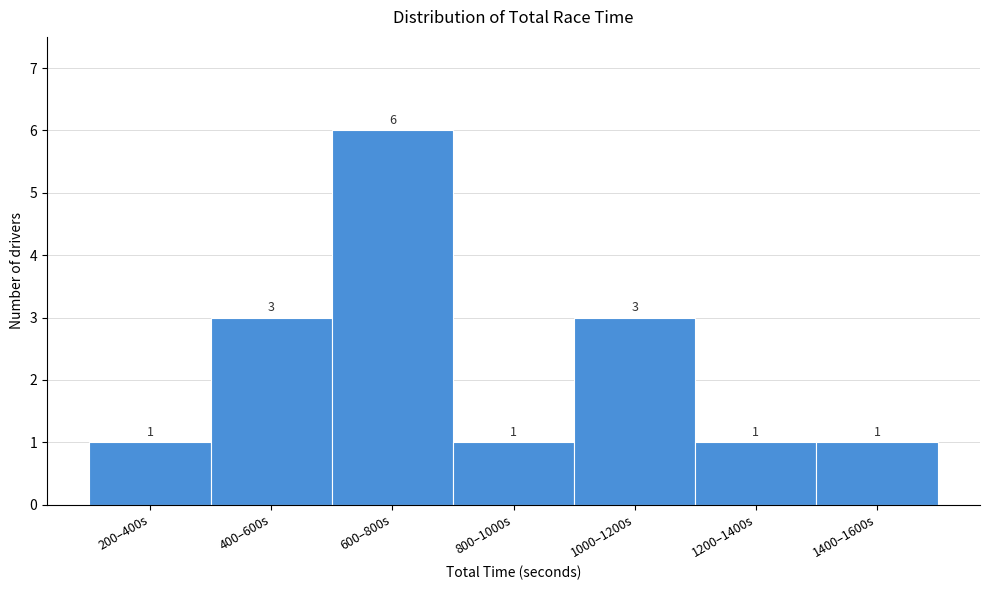

Reading right to left, list all the values displayed in this chart.

1400–1600s=1	1200–1400s=1	1000–1200s=3	800–1000s=1	600–800s=6	400–600s=3	200–400s=1